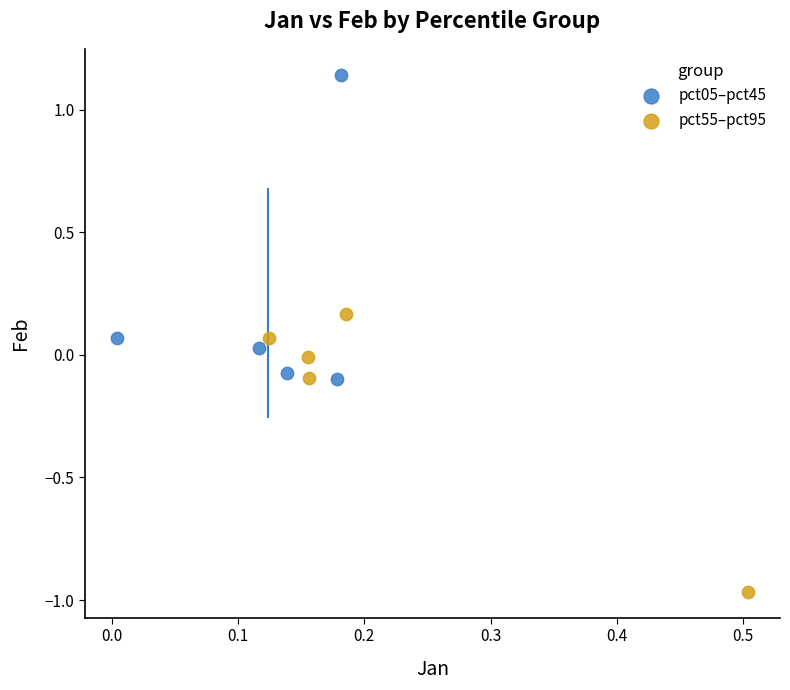

Which series has the widest spread of Y values?

pct05–pct45